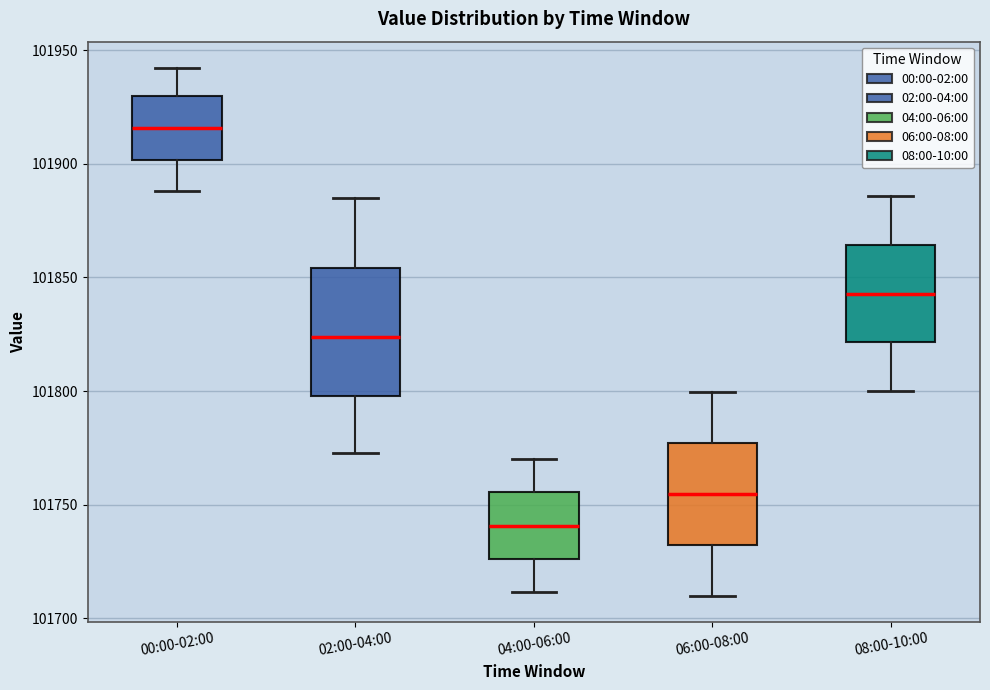

Comparing the boxes themselves (not the whiskers), which one is the tallest?

02:00-04:00